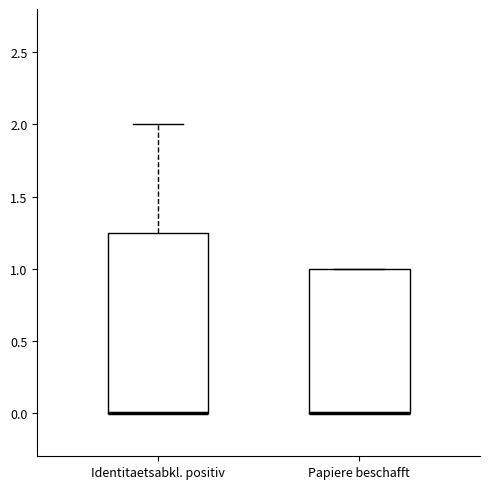

Reading left to right, transcribe this box plot: for each box, give where its median line is, the range the box spans, and where its two whiskers end, as read against the y-axis. The values are not printed on the chart, so give them approximately, as read against the axis.

Identitaetsabkl. positiv: median 0.00 (drawn on the box's lower edge), box 0.00 to 1.25, whiskers 0.00 to 2.00
Papiere beschafft: median 0.00 (drawn on the box's lower edge), box 0.00 to 1.00, whiskers 0.00 to 1.00